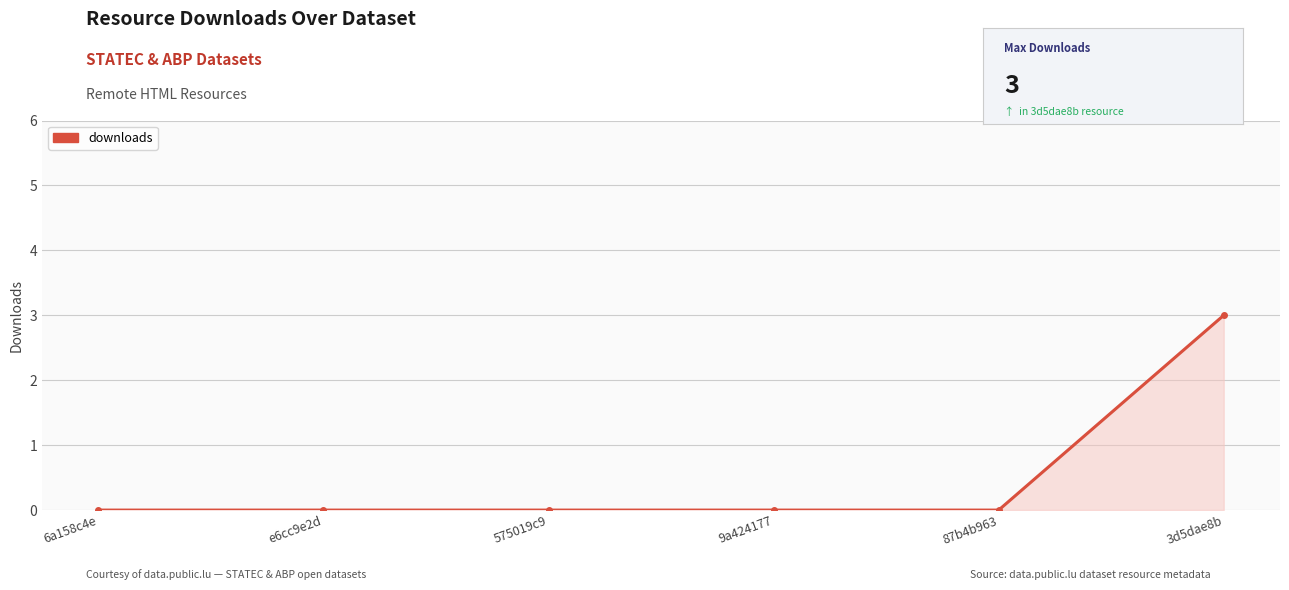

Reading left to right, transcribe all the data shown in this chart.

0	0	0	0	0	3